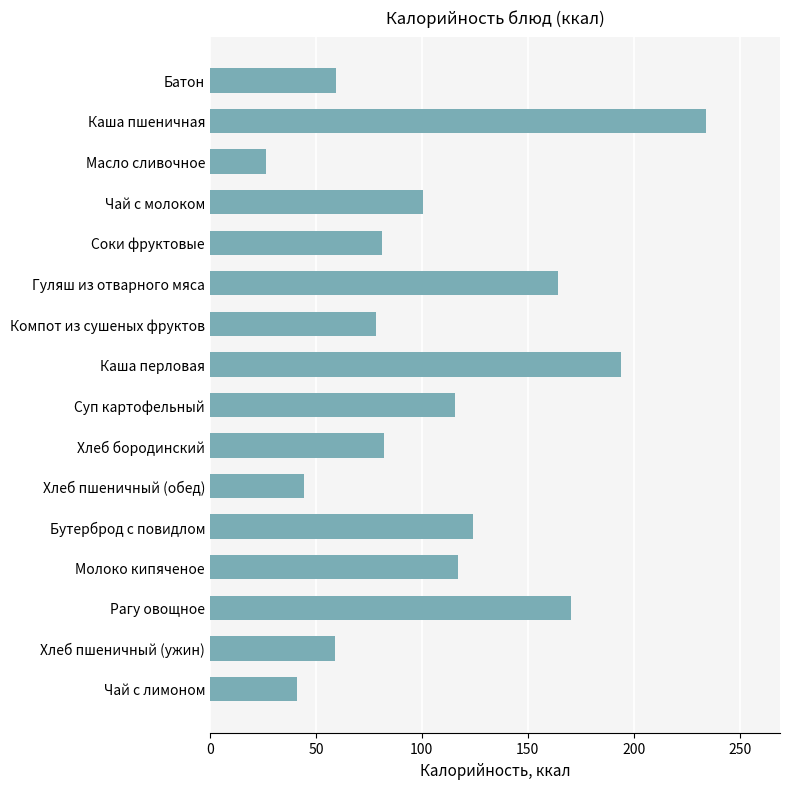

What is the greatest value displayed?

233.9